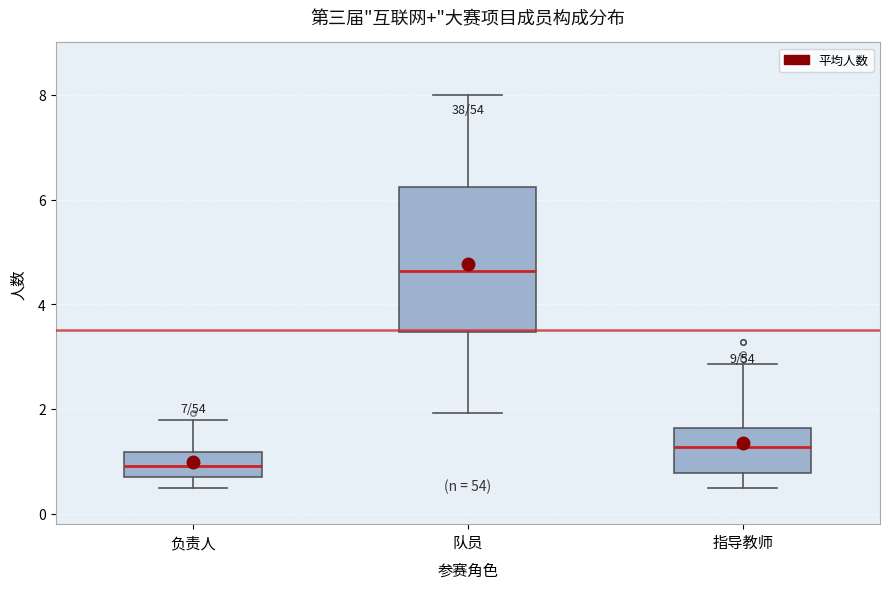

Reading left to right, transcribe this box plot: for each box, give where its median line is, the range the box spans, and where its two whiskers end, as read against the y-axis. The values are not printed on the chart, so give them approximately, as read against the axis.

负责人: median 1.0, box 0.6 to 1.2, whiskers 0.6 (just below the box's lower edge) to 1.8
队员: median 4.6, box 3.4 to 6.2, whiskers 2.0 to 8.0
指导教师: median 1.2, box 0.8 to 1.6, whiskers 0.6 to 2.8